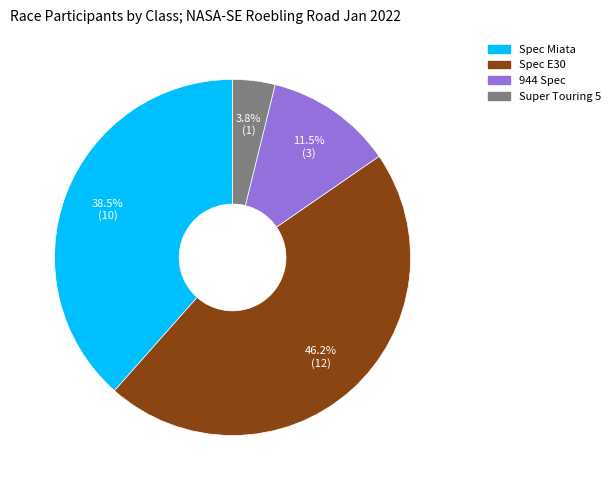

What is the largest slice in the pie chart?

Spec E30